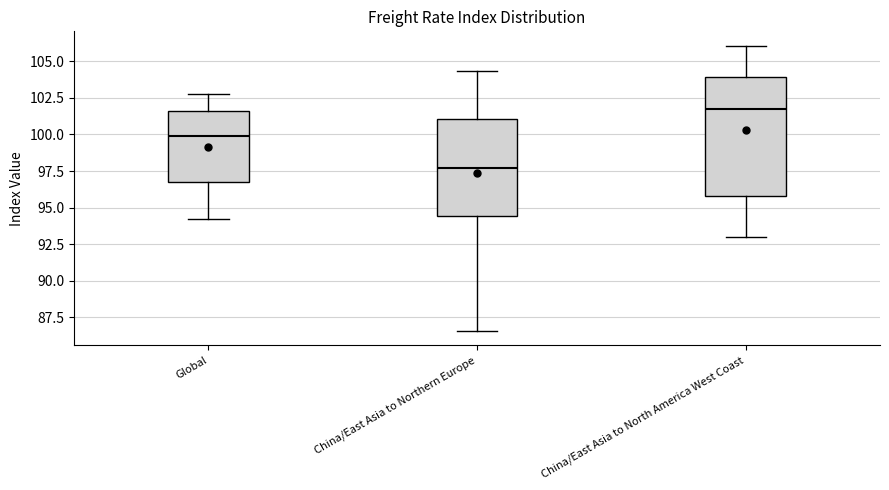

Which box has the highest median line?

China/East Asia to North America West Coast